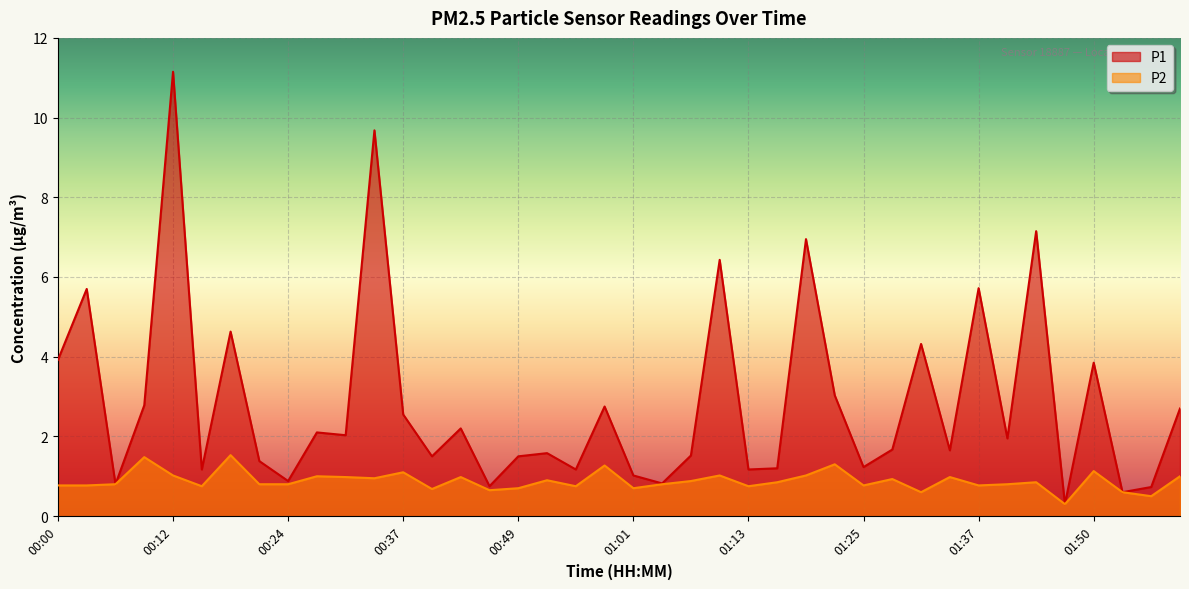

Which series has the largest total across all categories?

P1